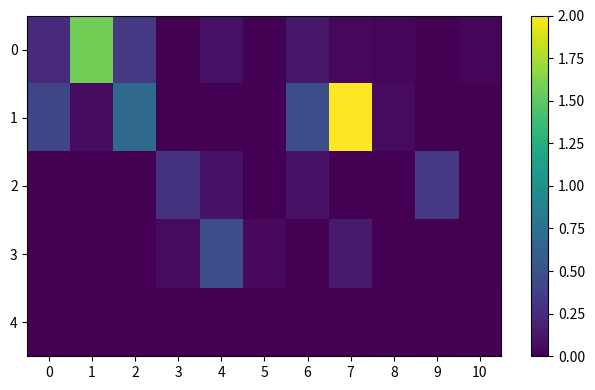

At 4, list the series in order from largest to smallest.

3, 0, 2, 1, 4